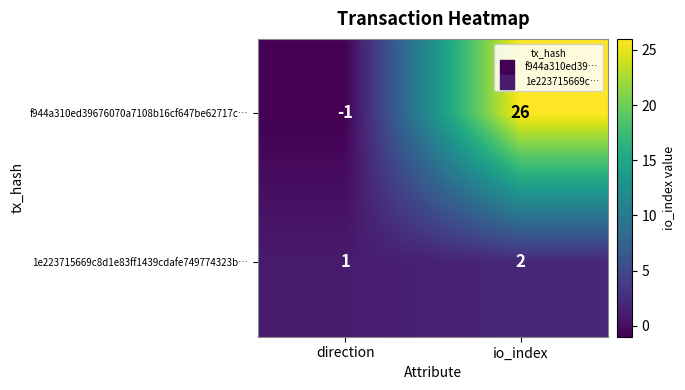

What is the sum of the f944a310ed39676070a7108b16cf647be62717c… values at io_index and direction?

25